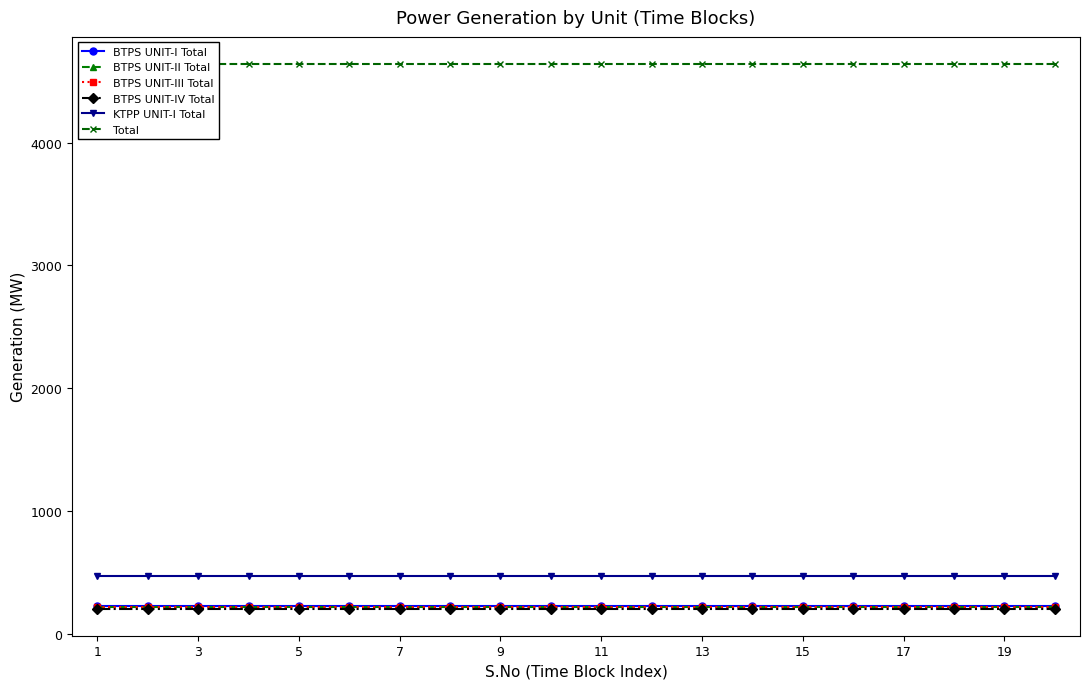

What is the lowest value of the KTPP UNIT-I Total series?

475